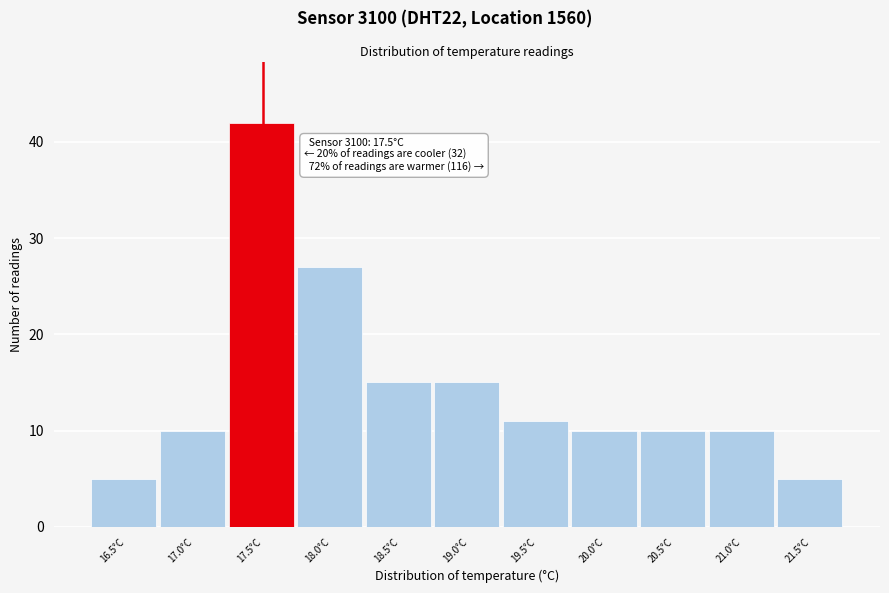

Which range on the x-axis has the tallest bar?

17.25 to 17.75